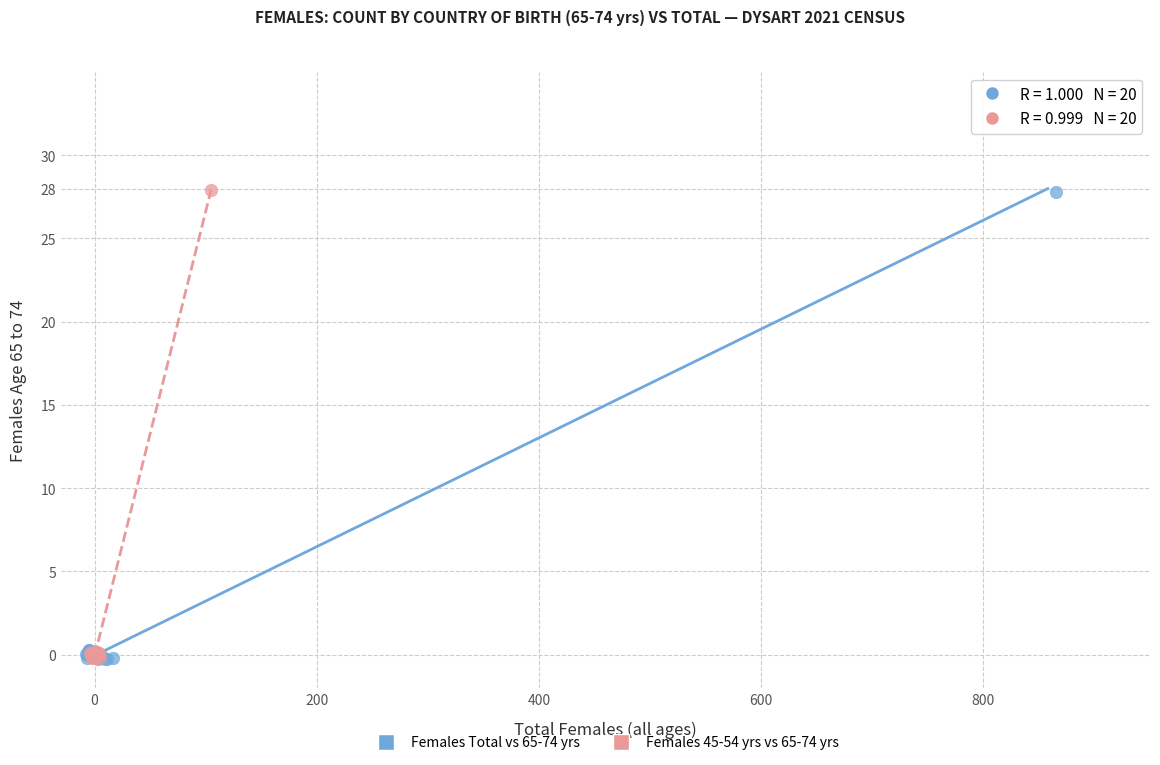

Which series has the widest spread of Y values?

Females 45-54 yrs vs 65-74 yrs